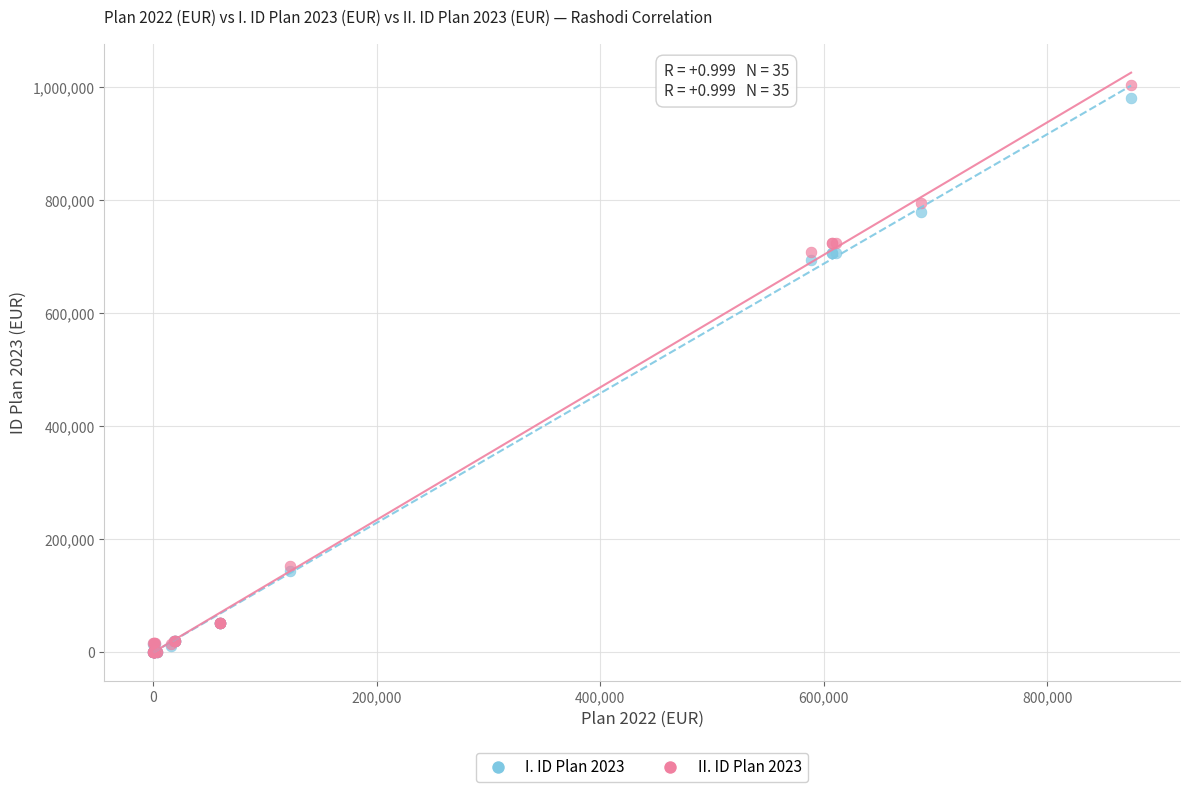

What are all the series names shown in the legend?

I. ID Plan 2023, II. ID Plan 2023